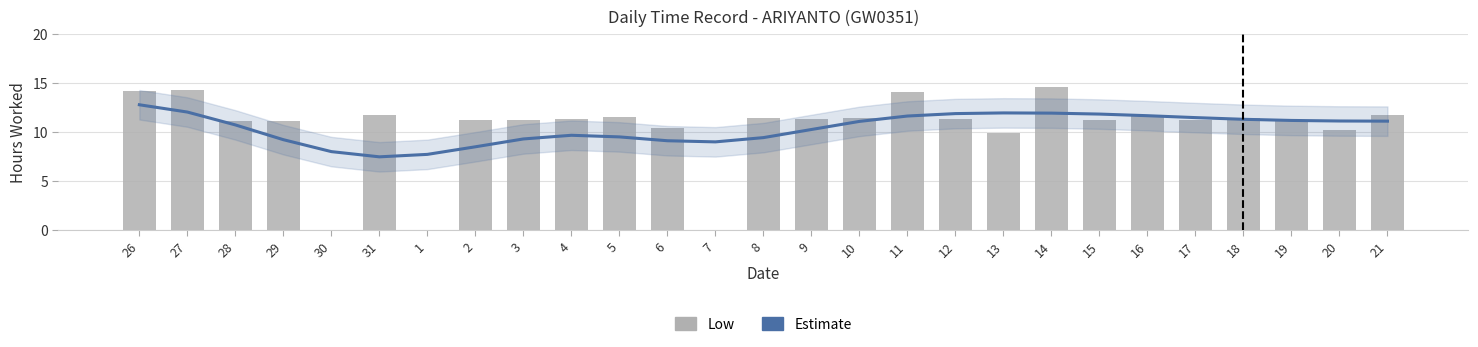

Does the chart contain stacked bars?

No